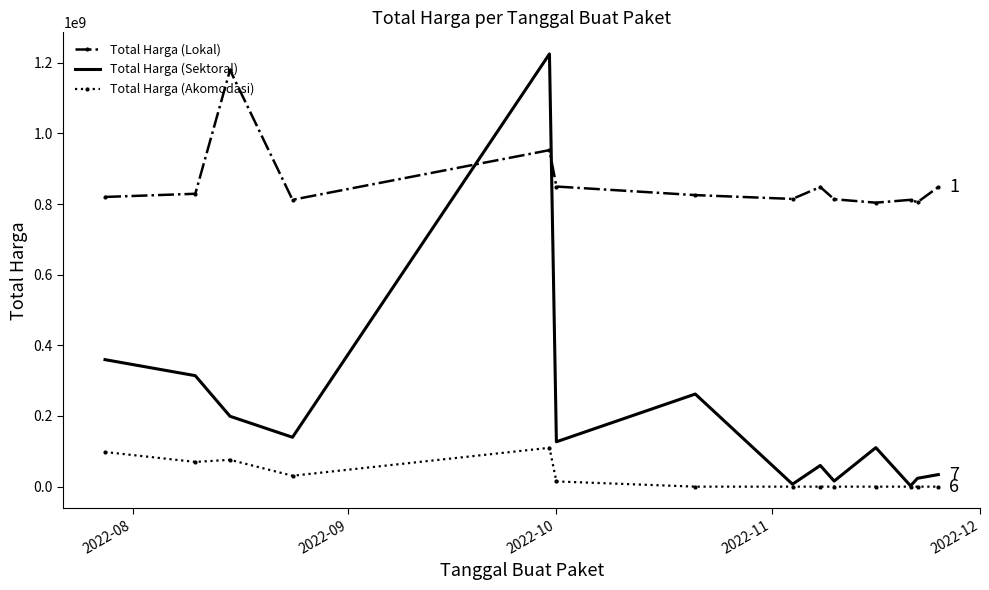

Which series has the largest total across all categories?

Total Harga (Lokal)